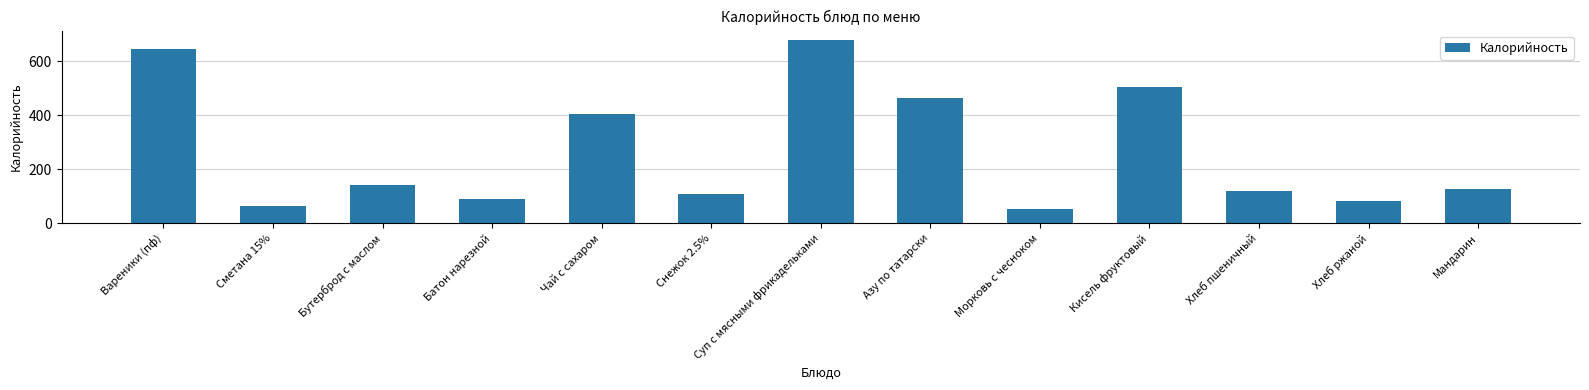

Between Мандарин and Хлеб пшеничный, which is larger?

Мандарин